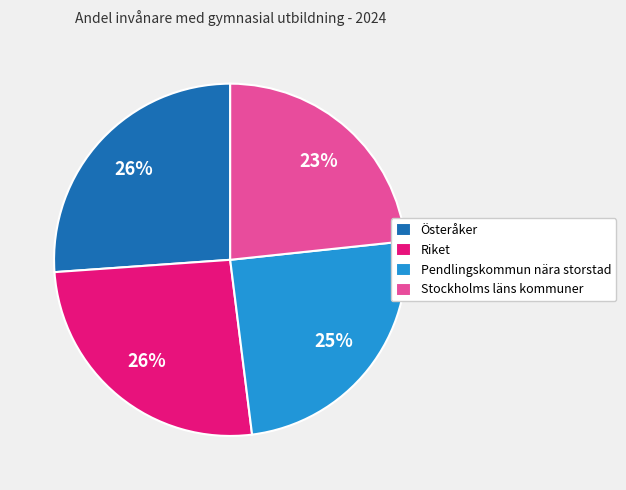

Is there any slice that represents more than half of the pie?

No